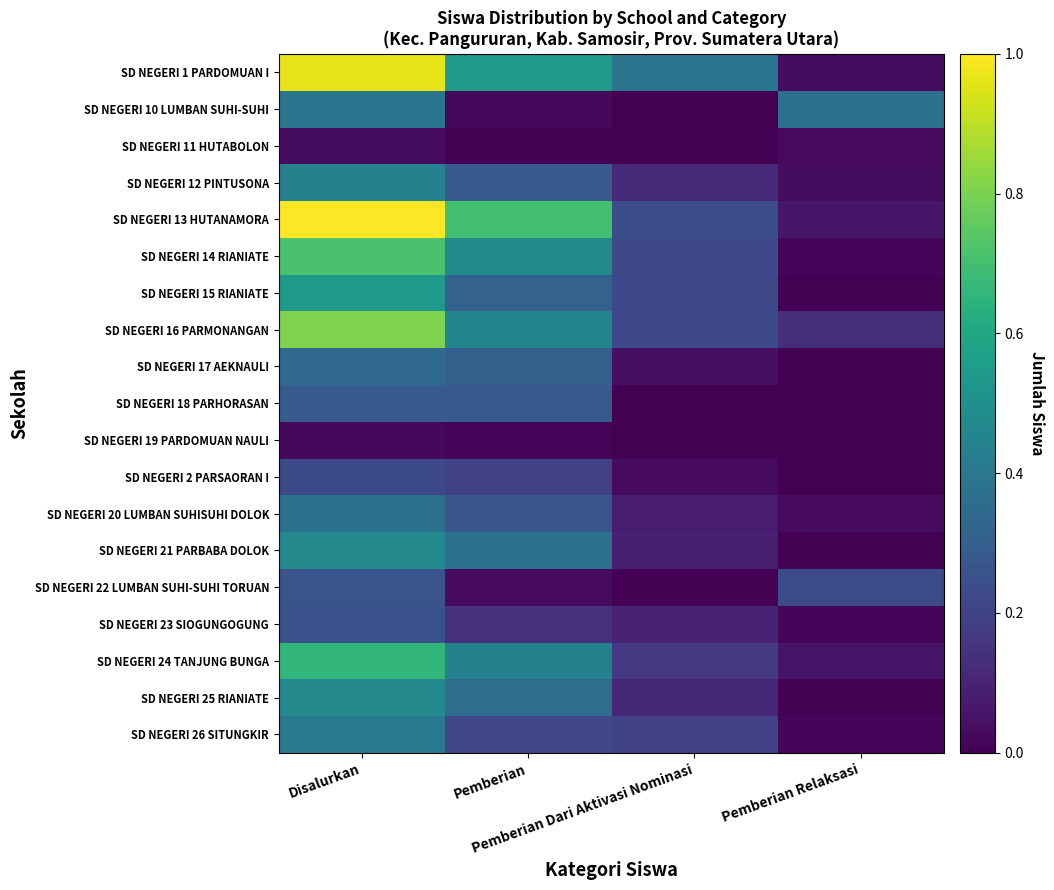

Reading left to right, extract all data points from this chart.

SD NEGERI 1 PARDOMUAN I: Disalurkan=1.0	Pemberian=0.5	Pemberian Dari Aktivasi Nominasi=0.4	Pemberian Relaksasi=0.0
SD NEGERI 10 LUMBAN SUHI-SUHI: Disalurkan=0.4	Pemberian=0.0	Pemberian Dari Aktivasi Nominasi=0.0	Pemberian Relaksasi=0.4
SD NEGERI 11 HUTABOLON: Disalurkan=0.0	Pemberian=0.0	Pemberian Dari Aktivasi Nominasi=0.0	Pemberian Relaksasi=0.0
SD NEGERI 12 PINTUSONA: Disalurkan=0.4	Pemberian=0.3	Pemberian Dari Aktivasi Nominasi=0.1	Pemberian Relaksasi=0.0
SD NEGERI 13 HUTANAMORA: Disalurkan=1.0	Pemberian=0.7	Pemberian Dari Aktivasi Nominasi=0.2	Pemberian Relaksasi=0.1
SD NEGERI 14 RIANIATE: Disalurkan=0.7	Pemberian=0.5	Pemberian Dari Aktivasi Nominasi=0.2	Pemberian Relaksasi=0.0
SD NEGERI 15 RIANIATE: Disalurkan=0.5	Pemberian=0.3	Pemberian Dari Aktivasi Nominasi=0.2	Pemberian Relaksasi=0.0
SD NEGERI 16 PARMONANGAN: Disalurkan=0.8	Pemberian=0.5	Pemberian Dari Aktivasi Nominasi=0.2	Pemberian Relaksasi=0.1
SD NEGERI 17 AEKNAULI: Disalurkan=0.3	Pemberian=0.3	Pemberian Dari Aktivasi Nominasi=0.0	Pemberian Relaksasi=0.0
SD NEGERI 18 PARHORASAN: Disalurkan=0.3	Pemberian=0.3	Pemberian Dari Aktivasi Nominasi=0.0	Pemberian Relaksasi=0.0
SD NEGERI 19 PARDOMUAN NAULI: Disalurkan=0.0	Pemberian=0.0	Pemberian Dari Aktivasi Nominasi=0.0	Pemberian Relaksasi=0.0
SD NEGERI 2 PARSAORAN I: Disalurkan=0.2	Pemberian=0.2	Pemberian Dari Aktivasi Nominasi=0.0	Pemberian Relaksasi=0.0
SD NEGERI 20 LUMBAN SUHISUHI DOLOK: Disalurkan=0.4	Pemberian=0.3	Pemberian Dari Aktivasi Nominasi=0.1	Pemberian Relaksasi=0.0
SD NEGERI 21 PARBABA DOLOK: Disalurkan=0.5	Pemberian=0.4	Pemberian Dari Aktivasi Nominasi=0.1	Pemberian Relaksasi=0.0
SD NEGERI 22 LUMBAN SUHI-SUHI TORUAN: Disalurkan=0.3	Pemberian=0.0	Pemberian Dari Aktivasi Nominasi=0.0	Pemberian Relaksasi=0.2
SD NEGERI 23 SIOGUNGOGUNG: Disalurkan=0.3	Pemberian=0.1	Pemberian Dari Aktivasi Nominasi=0.1	Pemberian Relaksasi=0.0
SD NEGERI 24 TANJUNG BUNGA: Disalurkan=0.7	Pemberian=0.4	Pemberian Dari Aktivasi Nominasi=0.2	Pemberian Relaksasi=0.1
SD NEGERI 25 RIANIATE: Disalurkan=0.5	Pemberian=0.4	Pemberian Dari Aktivasi Nominasi=0.1	Pemberian Relaksasi=0.0
SD NEGERI 26 SITUNGKIR: Disalurkan=0.4	Pemberian=0.2	Pemberian Dari Aktivasi Nominasi=0.2	Pemberian Relaksasi=0.0